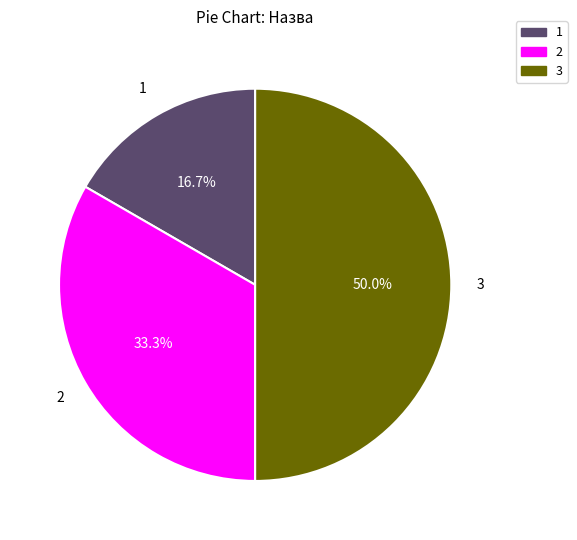

Approximately how many times larger is the value at 1 compared to 2?

0.5